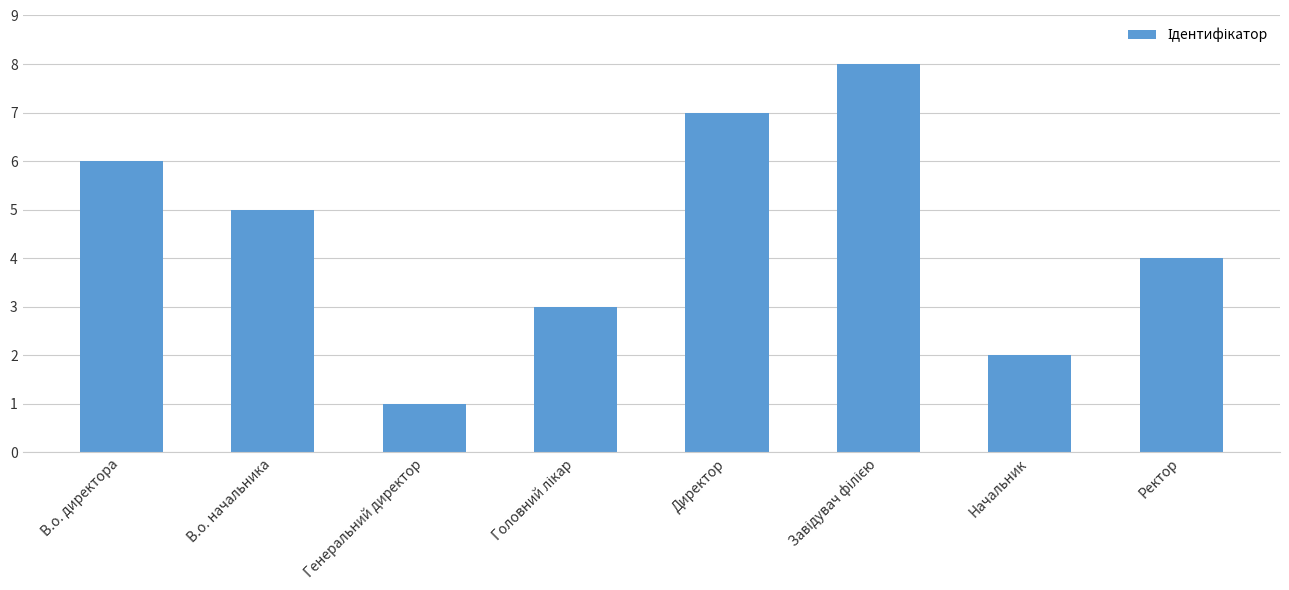

True or false: the data shows 5 at В.о. начальника.

True